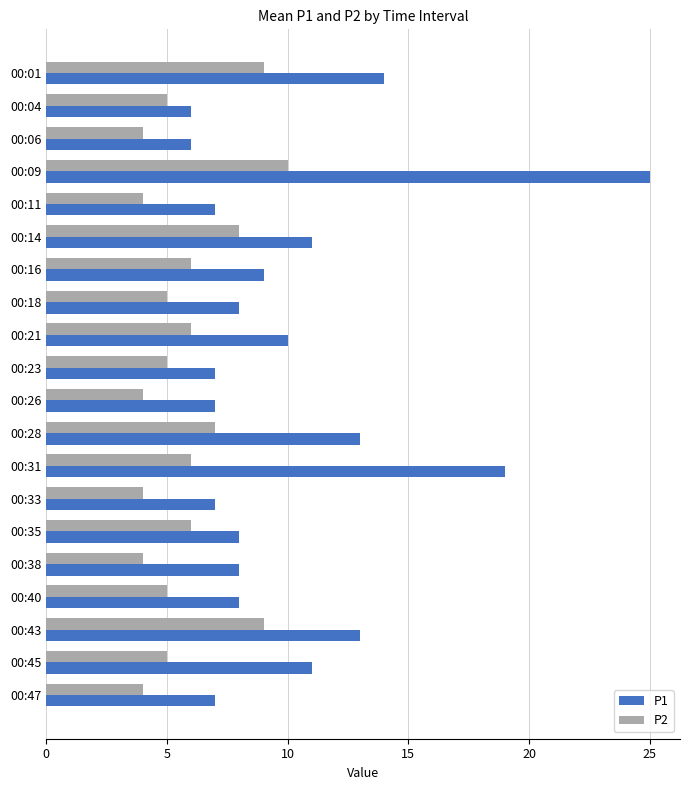

How many distinct data groups are displayed?

2